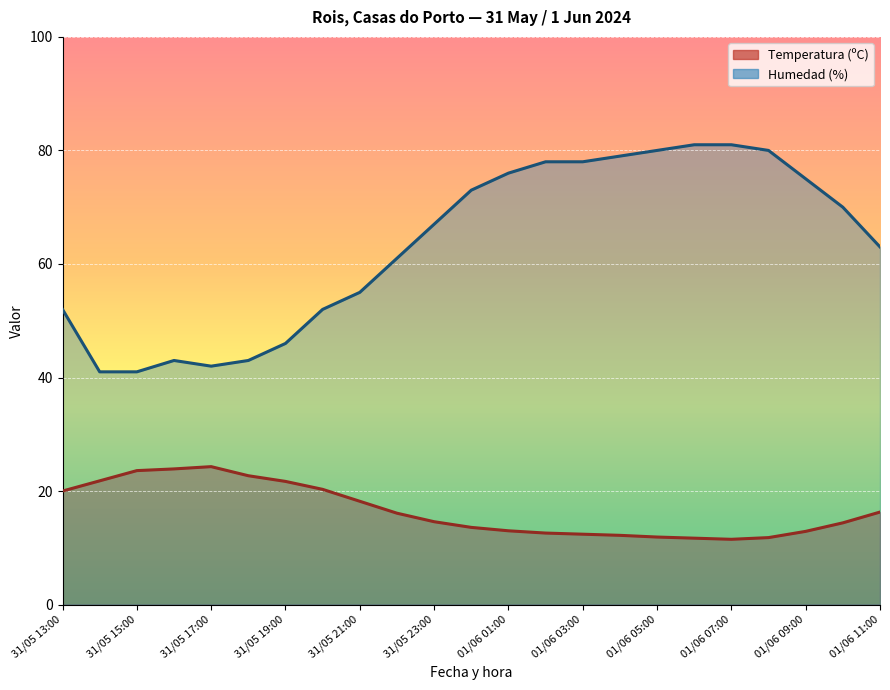

Is the value of Humedad (%) at 31/05 22:00 greater than the value of Temperatura (ºC) at 31/05 22:00?

Yes